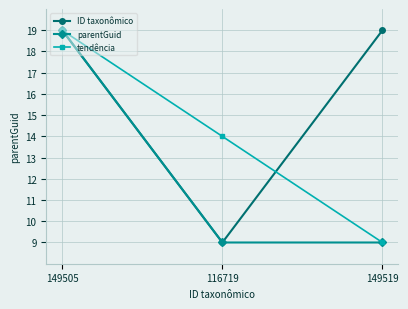

Which series changed the most between 116719 and 149519?

ID taxonômico